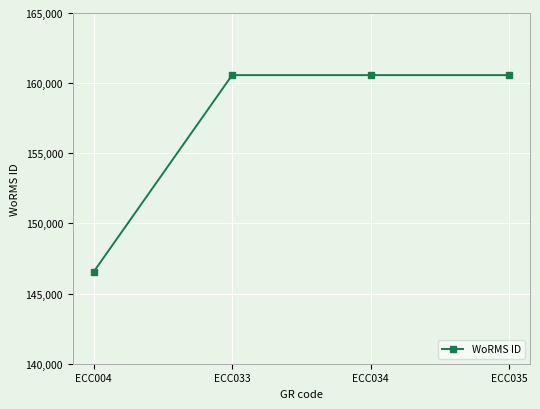

Reading left to right, transcribe all the data shown in this chart.

ECC004=146541	ECC033=160572	ECC034=160572	ECC035=160572